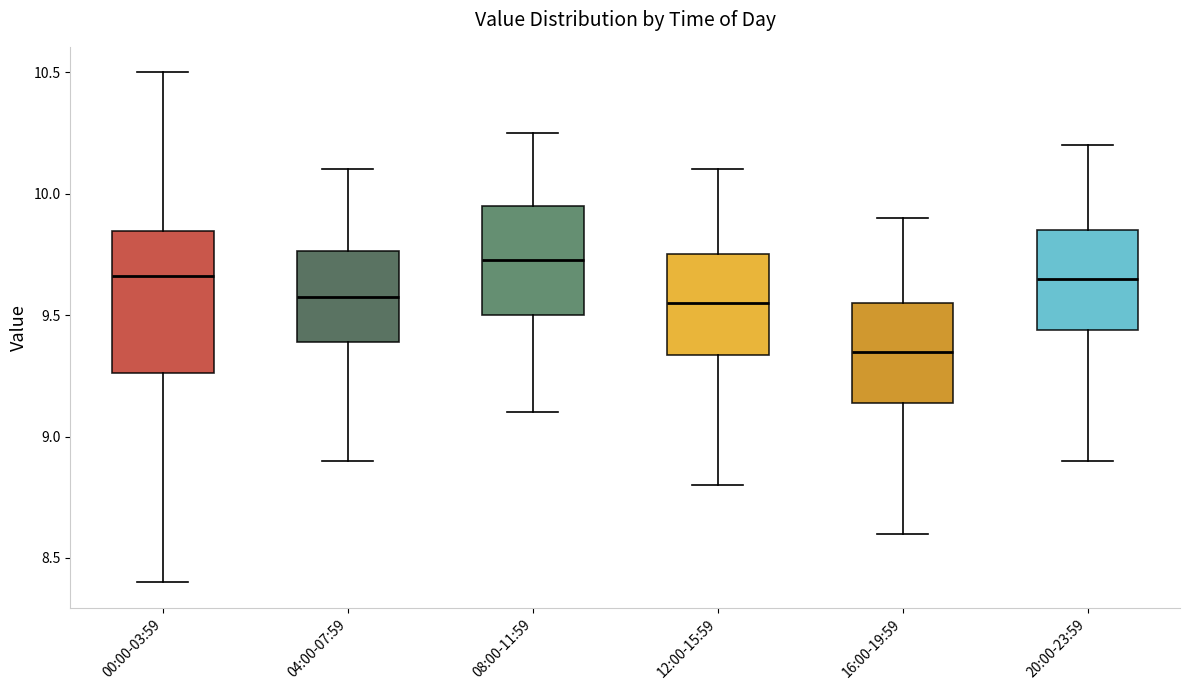

Where does the lower whisker of the box for 04:00-07:59 end on the y-axis? The values are not printed on the chart, so give them approximately, as read against the axis.

8.90